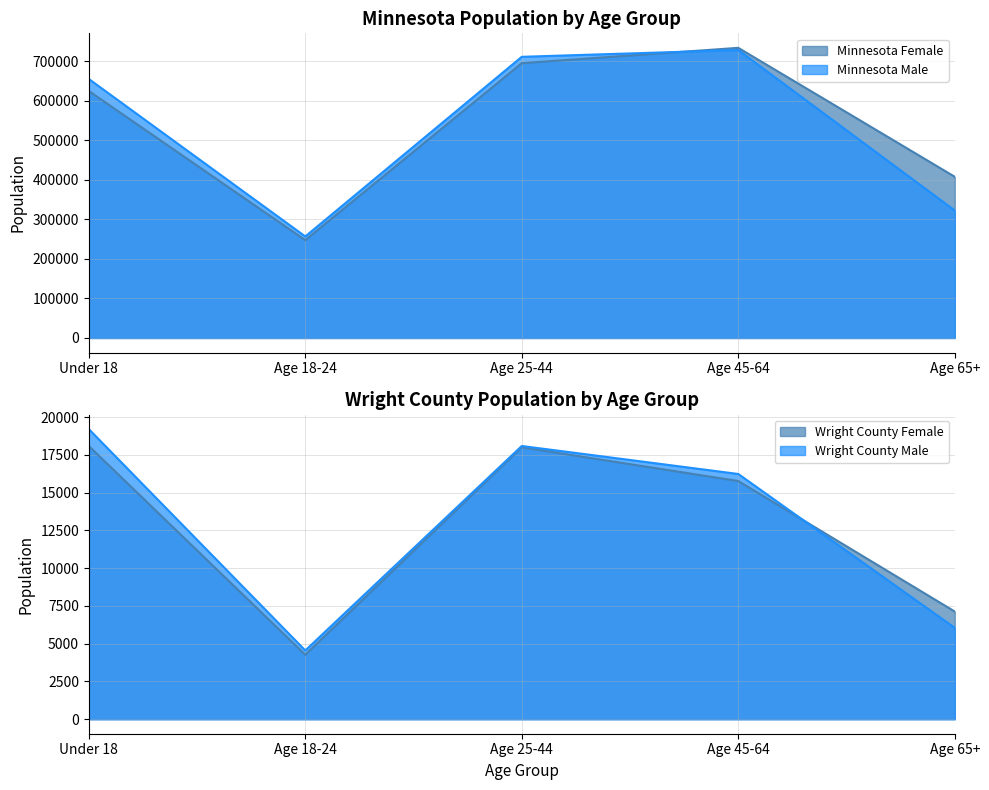

Read the Minnesota Male value at Under 18, to the nearest 50.

655250